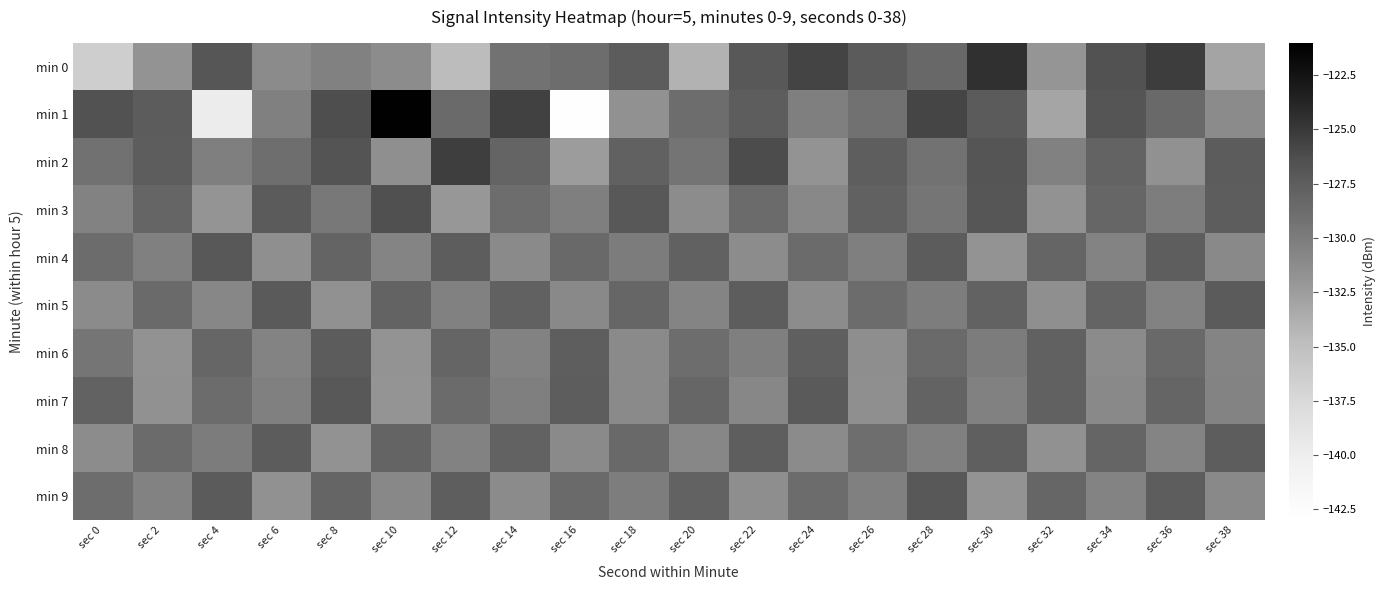

How many categories are shown in the chart?

20